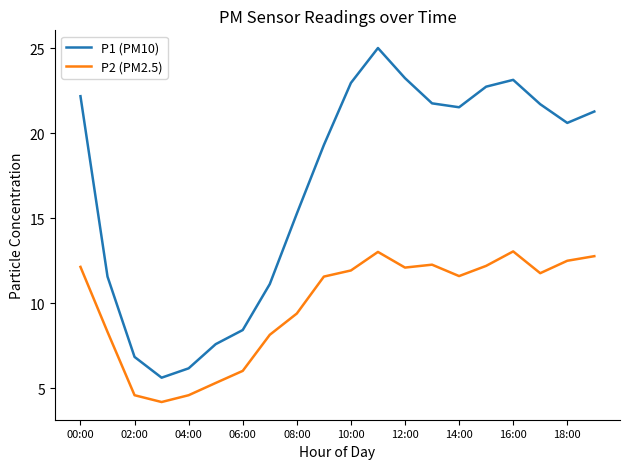

Which series has the largest total across all categories?

P1 (PM10)